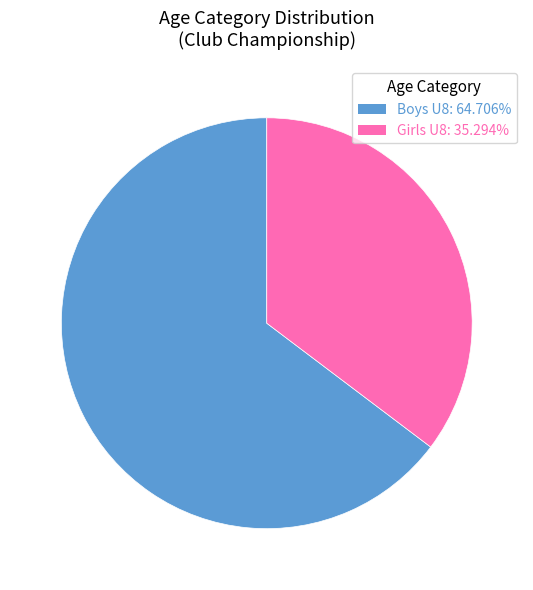

Which slice is the smallest?

Girls U8